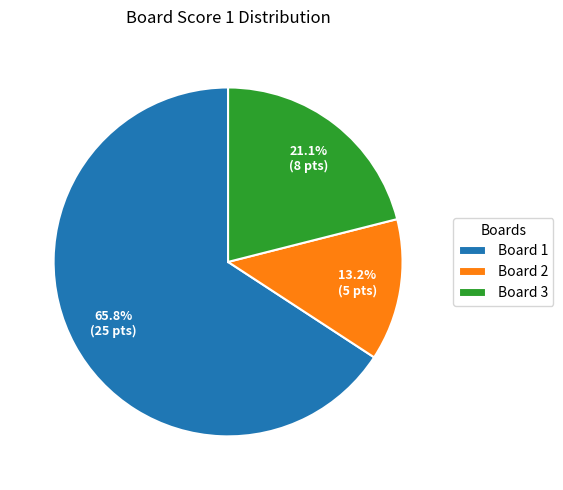

How many slices are in this pie chart?

3